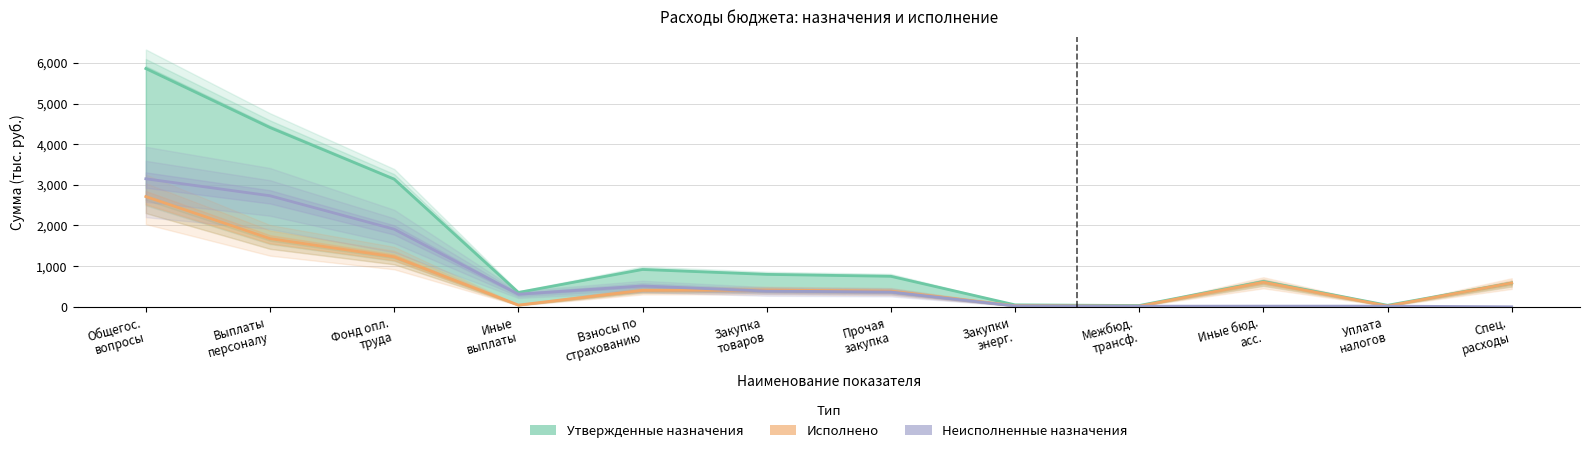

Between Межбюд.
трансф. and Уплата
налогов, which series saw the biggest shift?

Утвержденные назначения